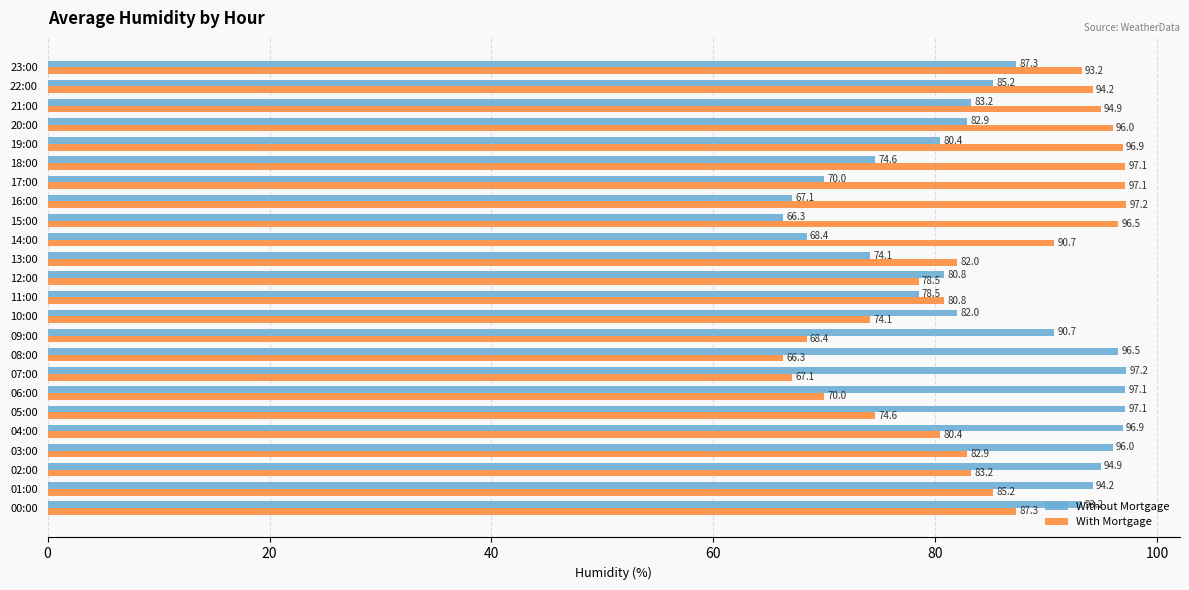

The Without Mortgage series shows 96.0 at 03:00. True or false?

True